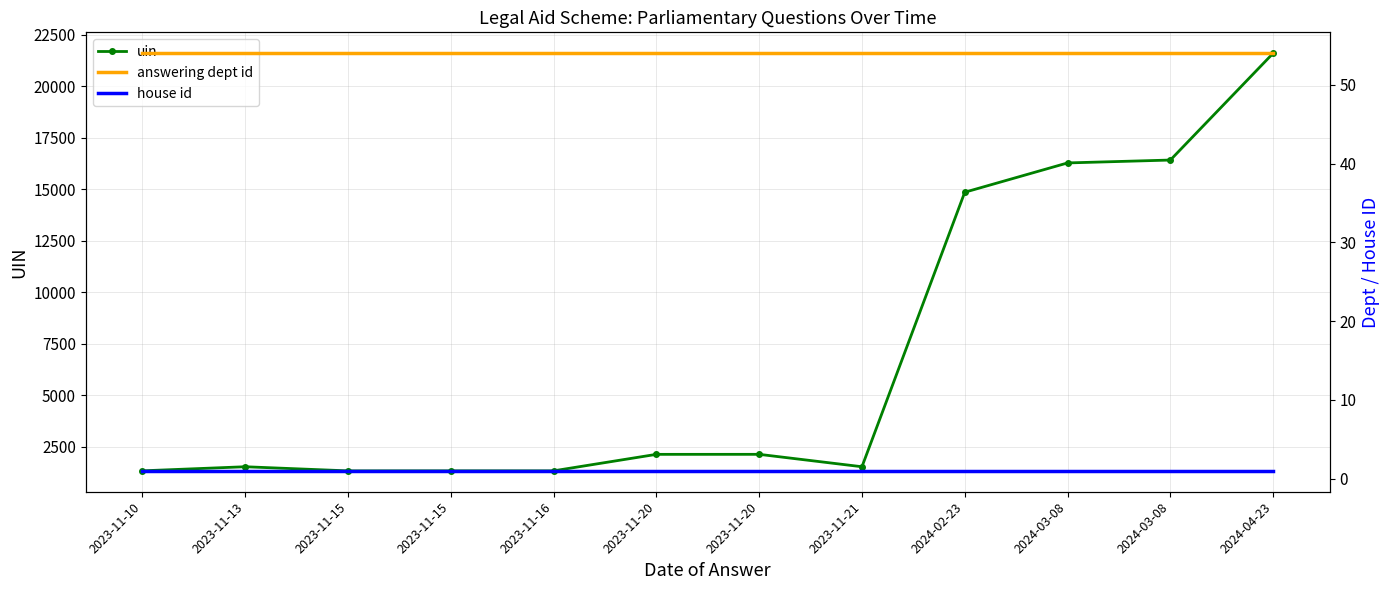

How many lines are shown in the chart?

3